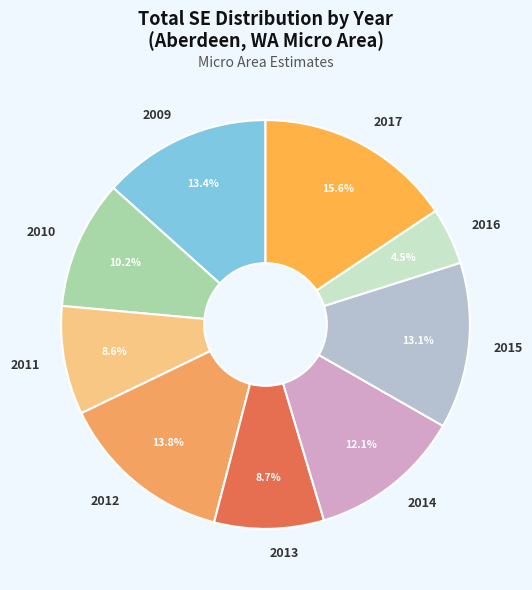

How many slices are in this pie chart?

9